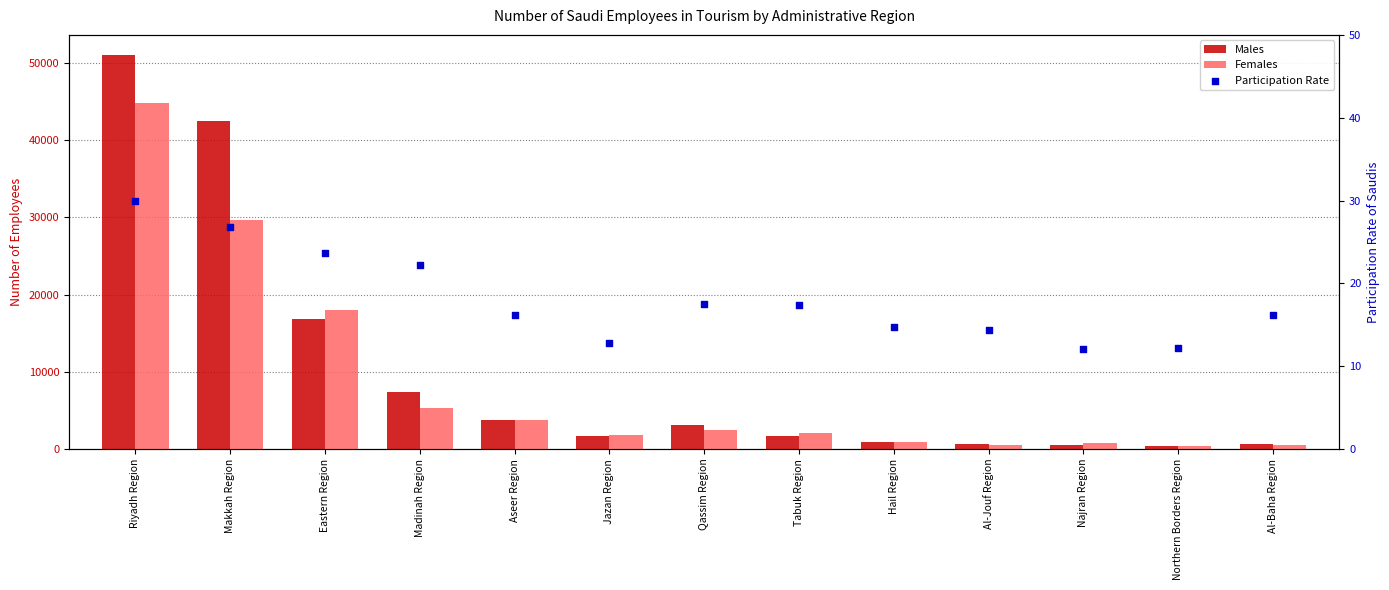

Which series contains the lowest Y value?

Participation Rate